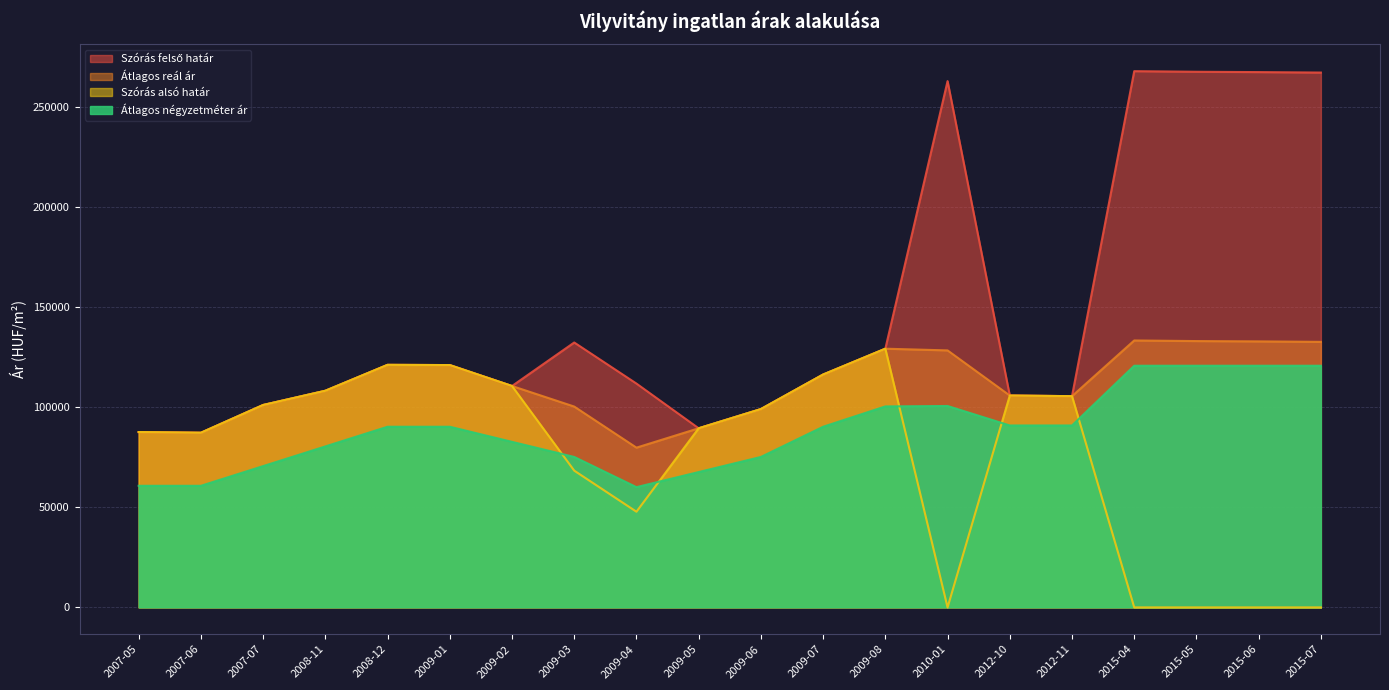

What is the average value of the Átlagos reál ár series?

111178